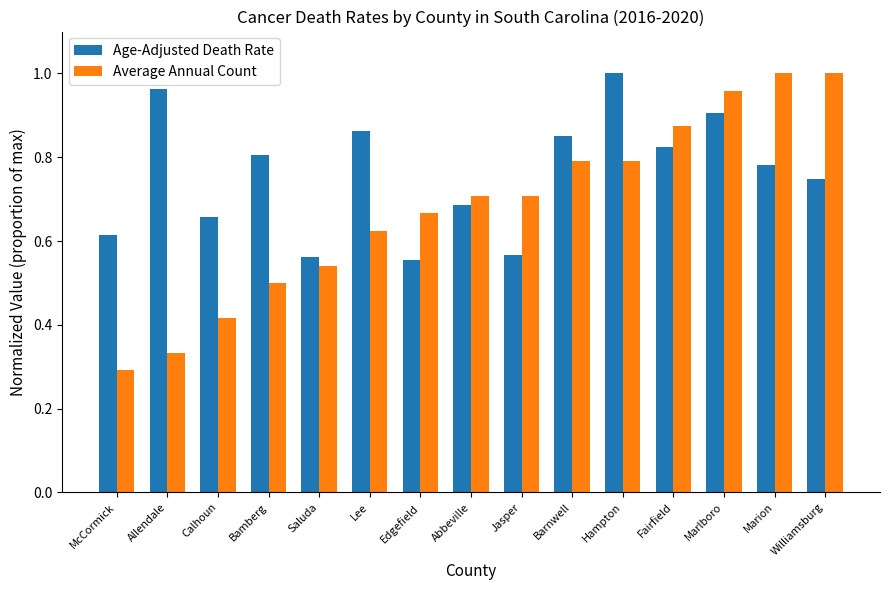

What is the spread (max minus min) of values at Edgefield?

0.1